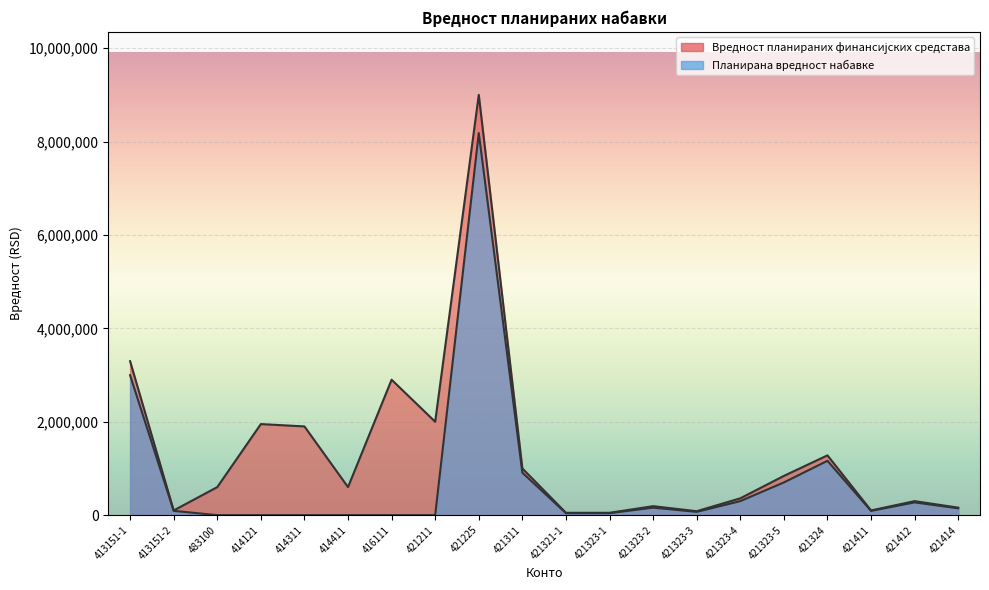

At how many categories does at least one series exceed 1098735?

7